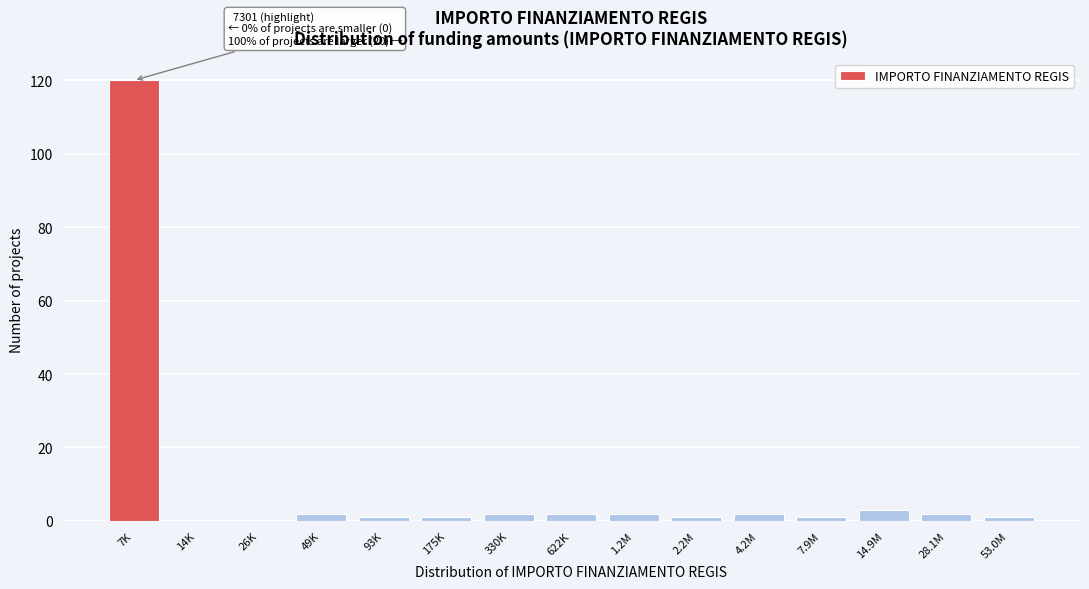

Reading right to left, transcribe all the data shown in this chart.

53.0M=1	28.1M=2	14.9M=3	7.9M=1	4.2M=2	2.2M=1	1.2M=2	622K=2	330K=2	175K=1	93K=1	49K=2	26K=0	14K=0	7K=120